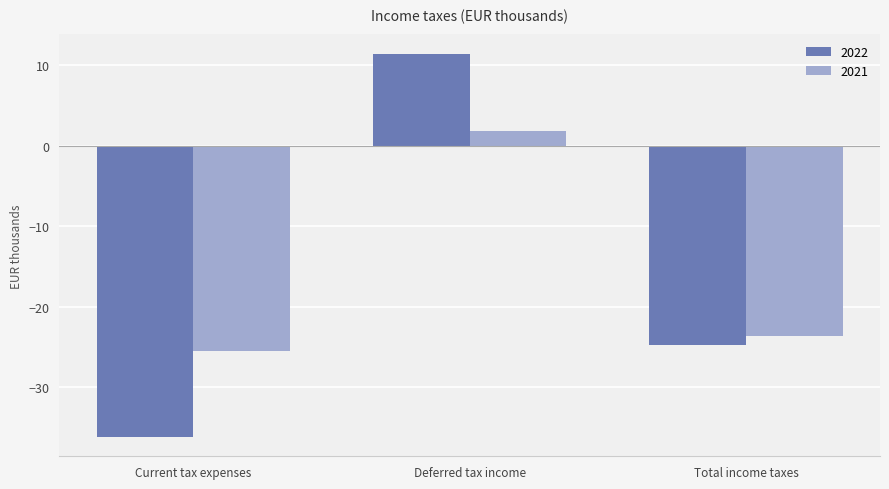

Where does the 2021 series first go above -23?

Deferred tax income